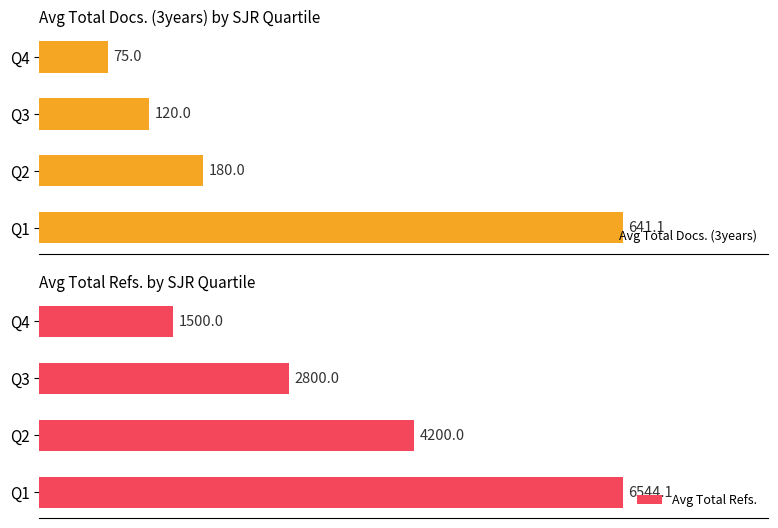

How many bars are there in each group?

2